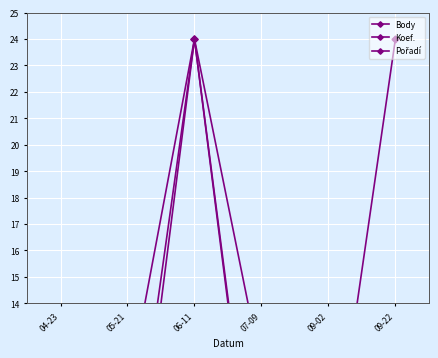

List the series in order of their overall mean, lowest first.

Koef., Body, Pořadí